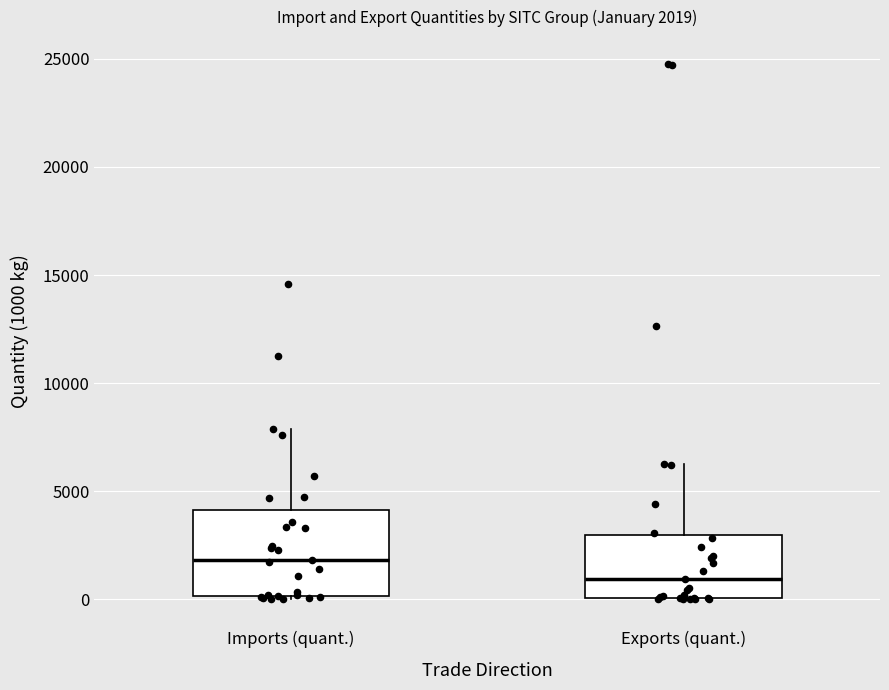

Which box's median line is the lowest?

Exports (quant.)